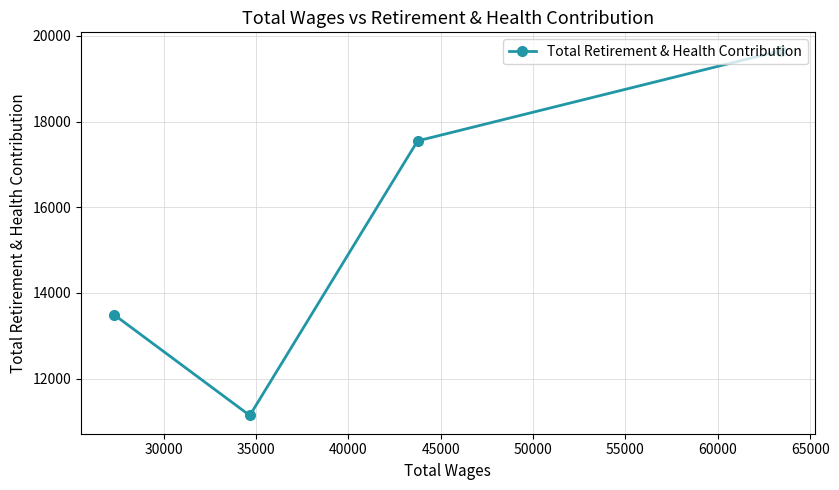

What is the difference between the maximum and minimum values?

8517